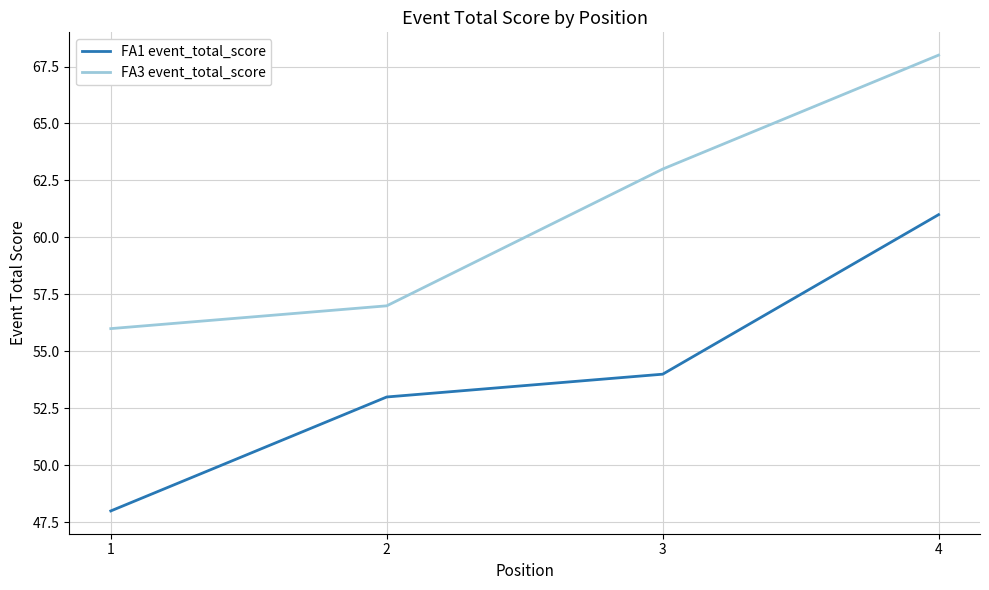

How many series are shown in this chart?

2